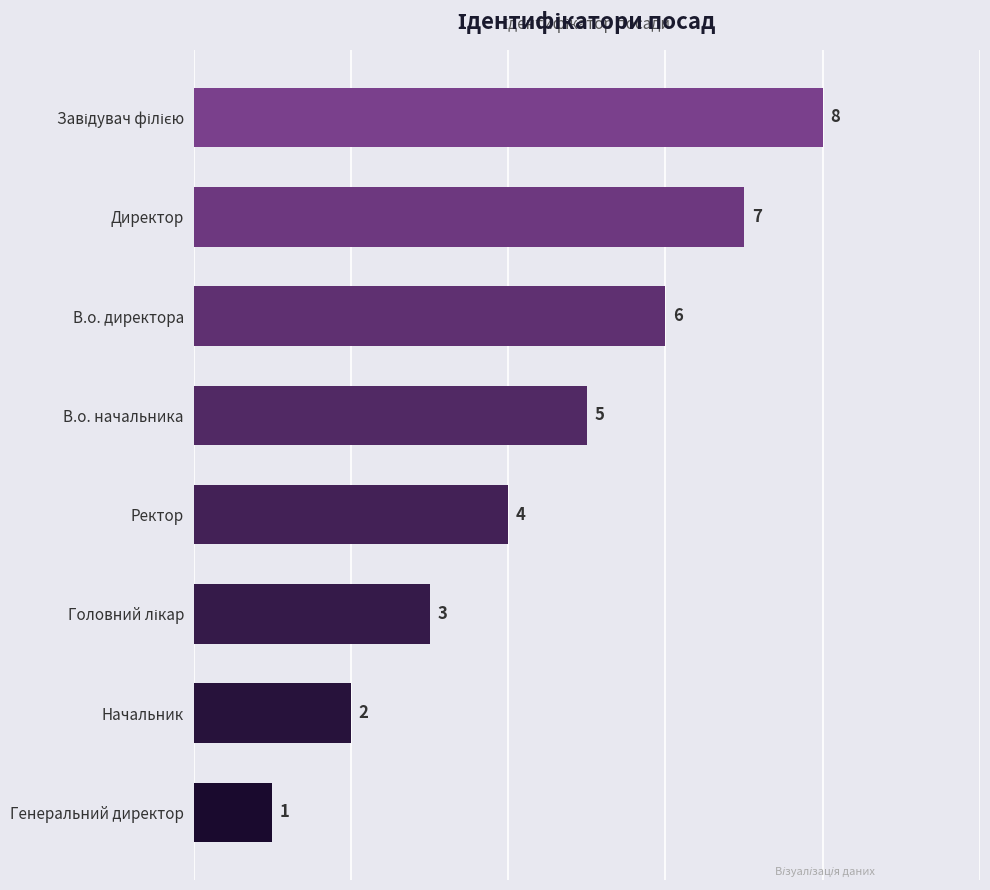

Are the bars horizontal?

Yes